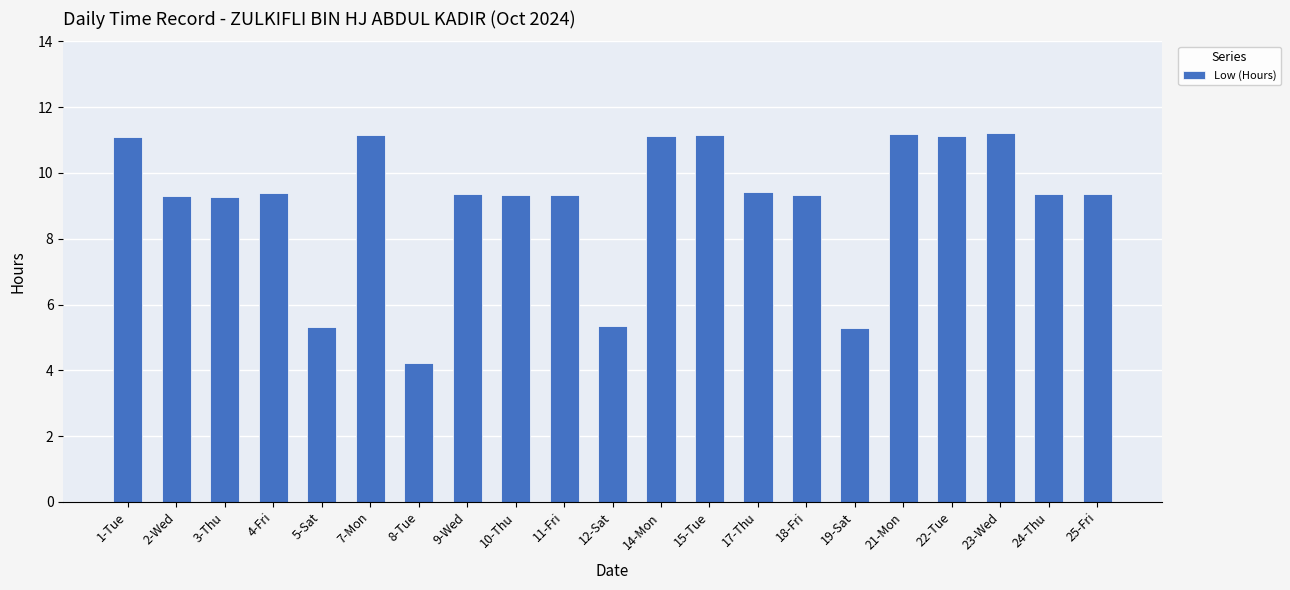

What is the maximum value shown in the chart?

11.2